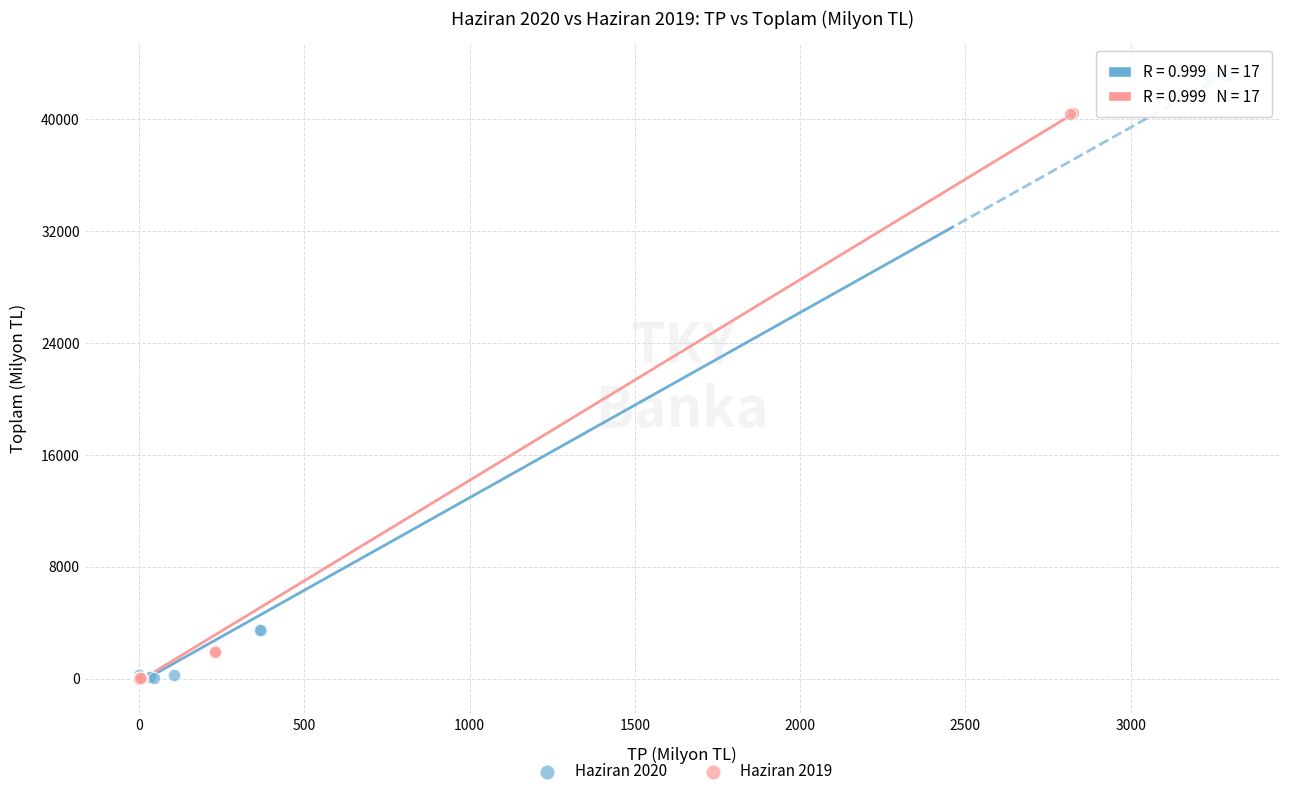

Which series reaches the maximum Y coordinate?

Haziran 2020